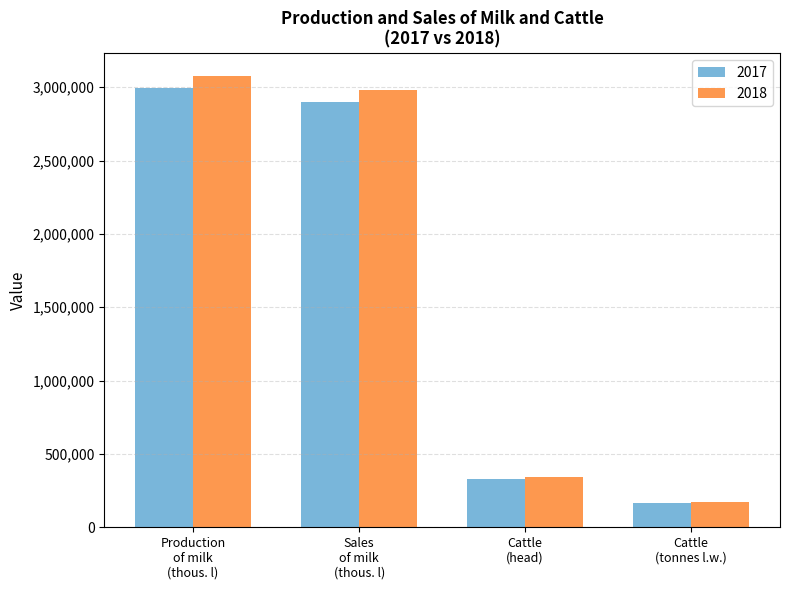

What is the average value of the 2018 series?

1642794.4